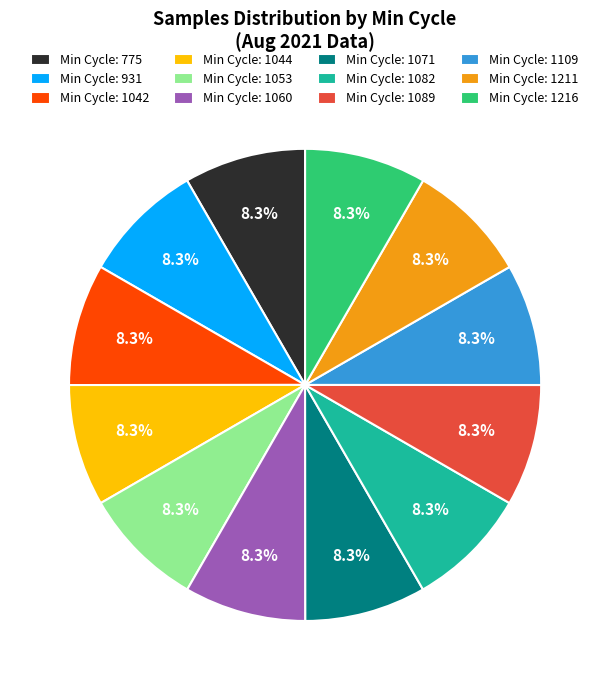

What percentage is NOT represented by Min Cycle: 1042?

91.7%